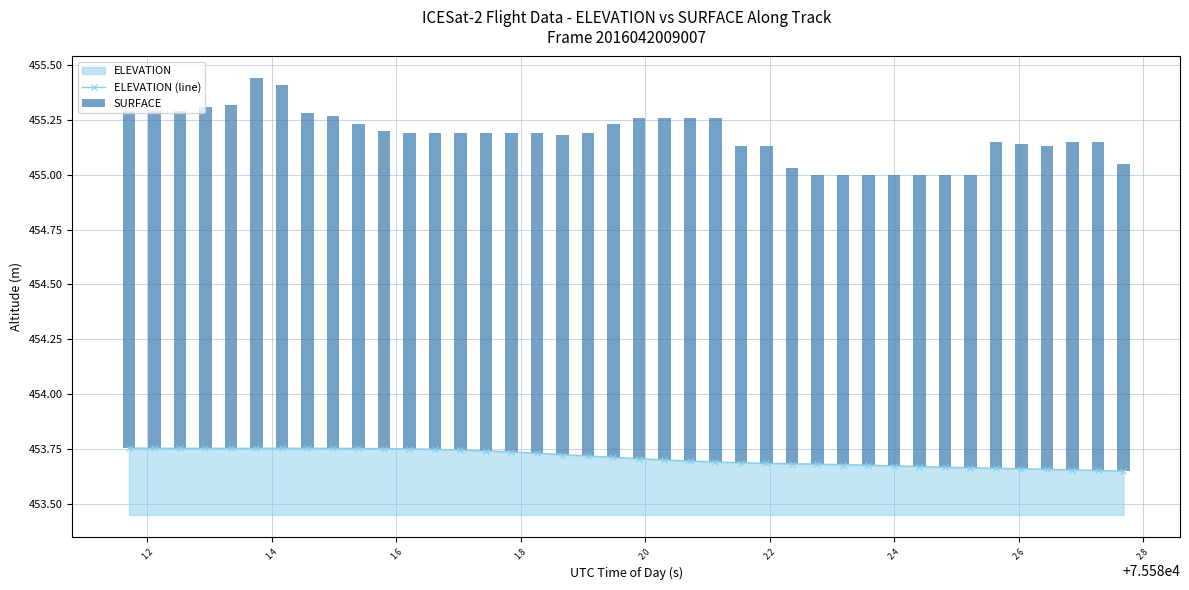

Count the ELEVATION (line) values in the range 453 to 454.

40